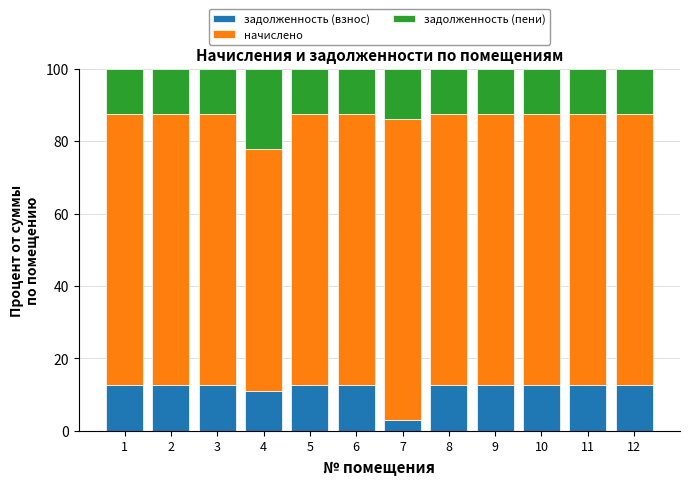

What is the total value across all series at 6?

100.0